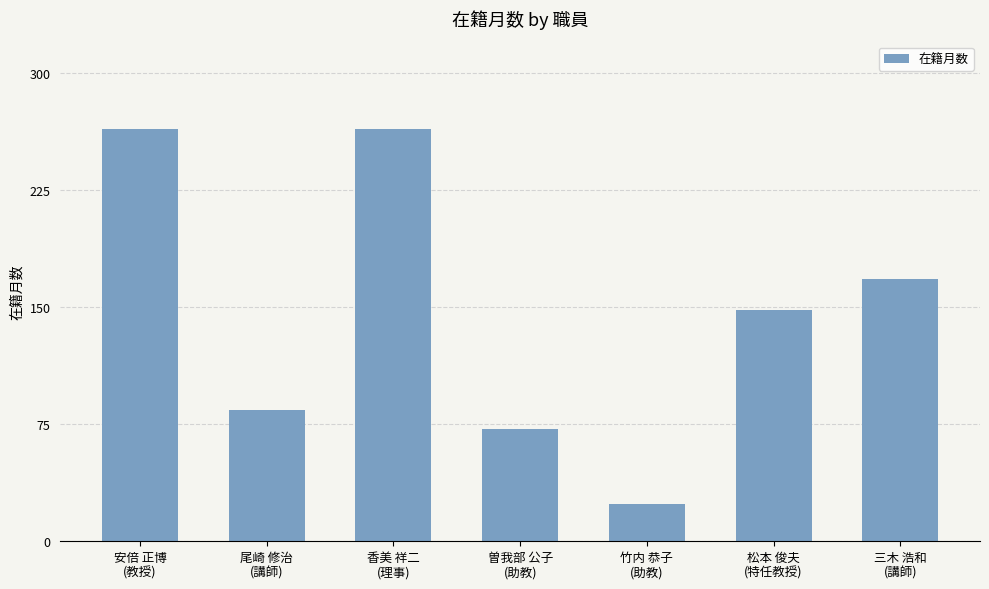

What is the average value?

146